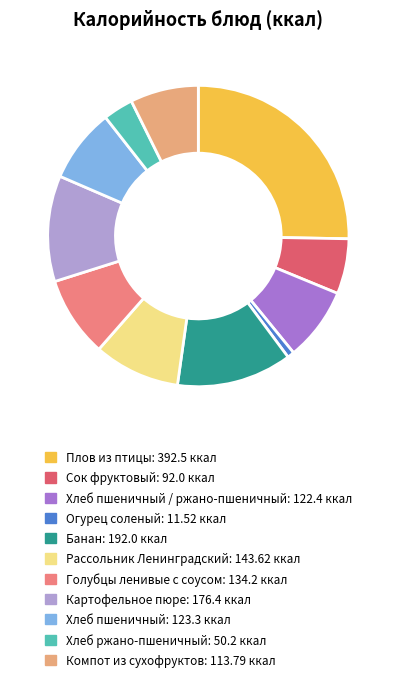

Does any single category account for the majority?

No